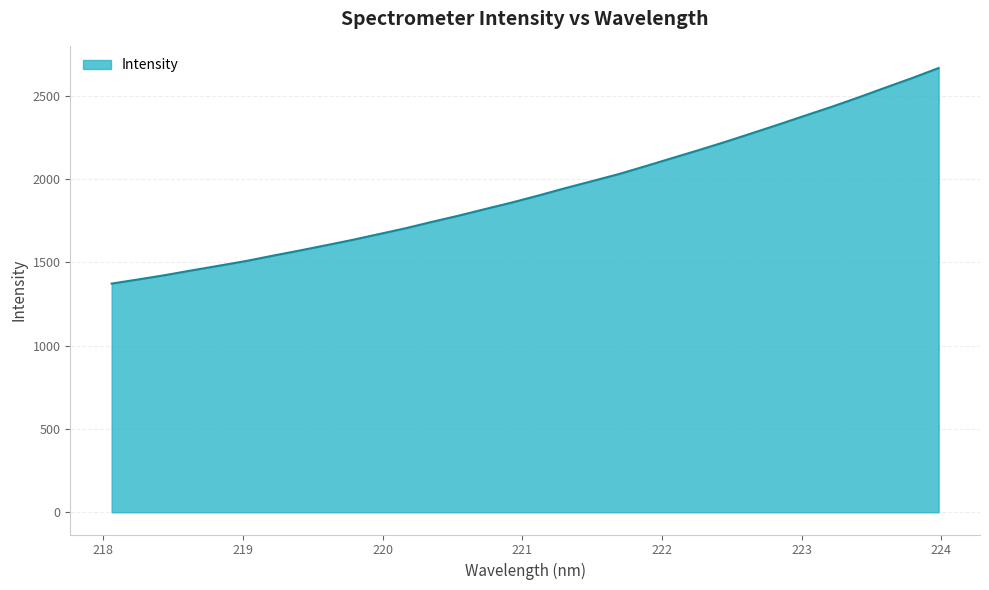

What is the difference between the maximum and minimum values?

1294.1